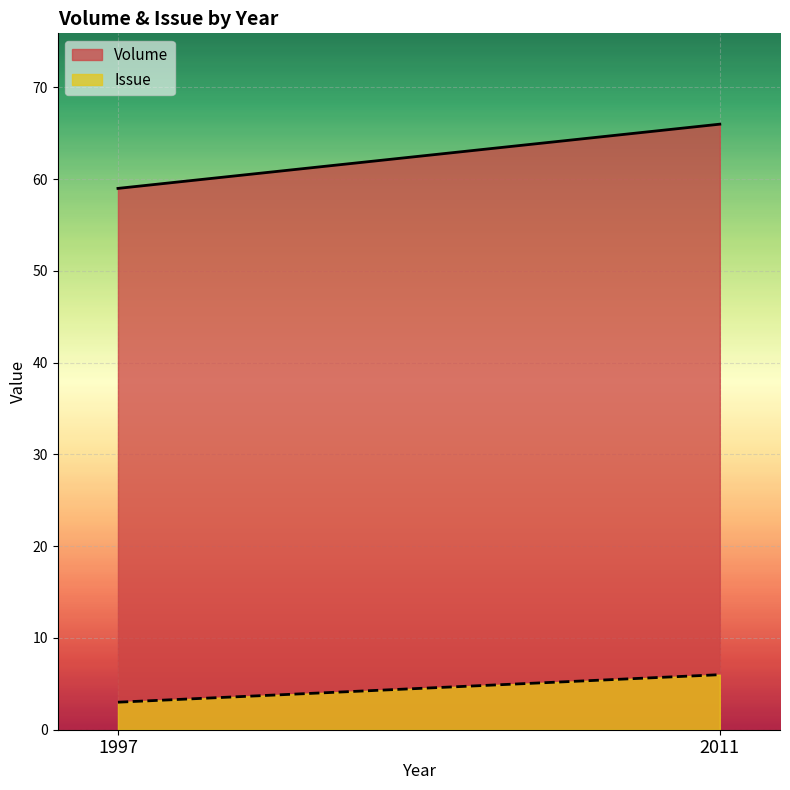

What is the maximum value for Volume?

66